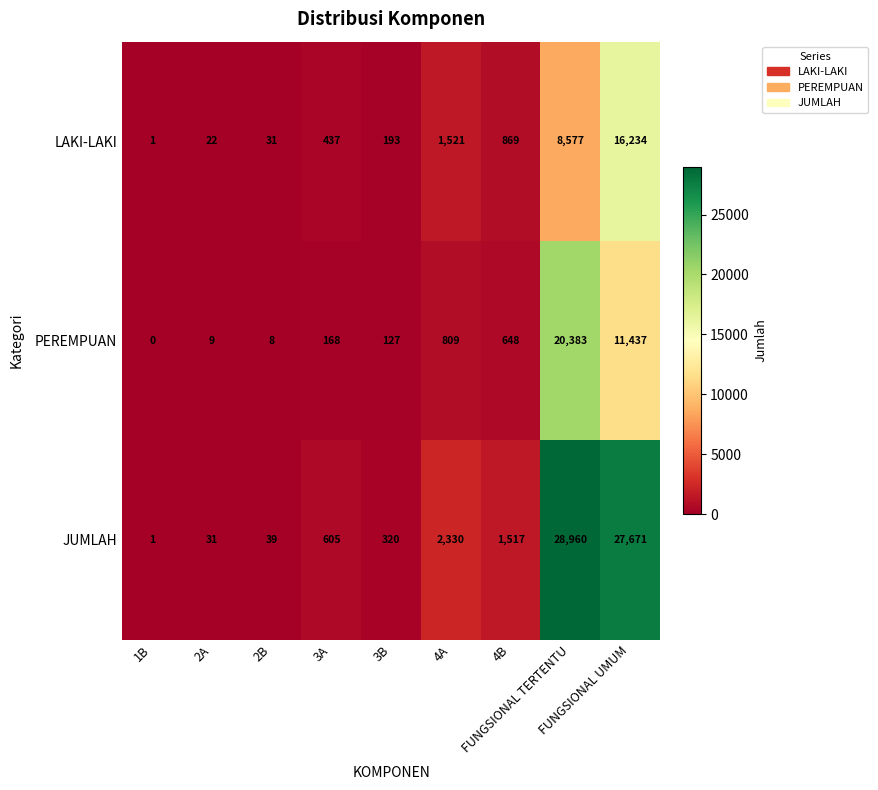

Which series has the widest spread of values?

JUMLAH